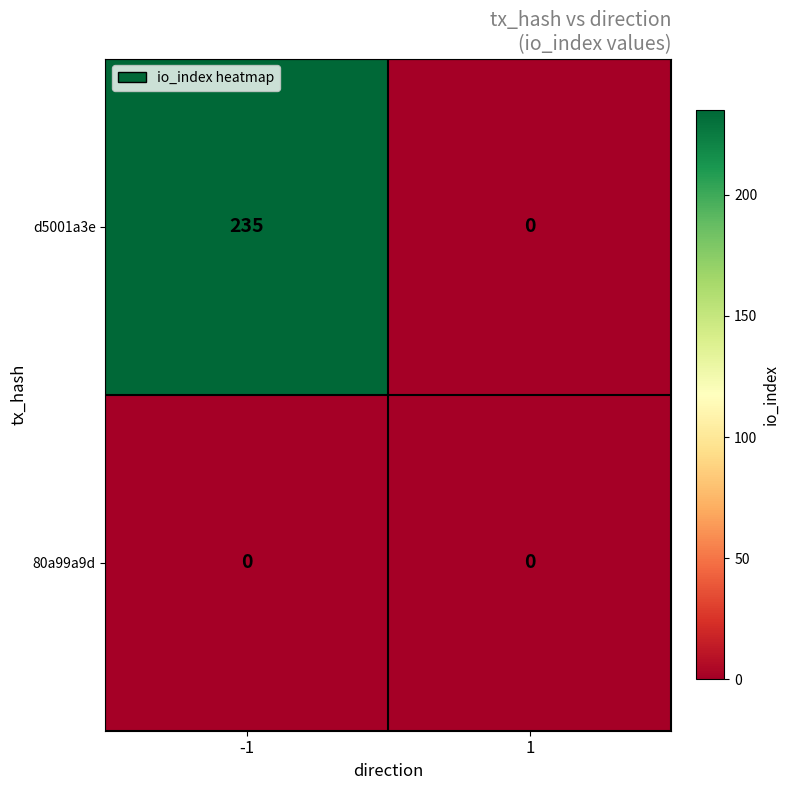

How many series are shown in this chart?

2